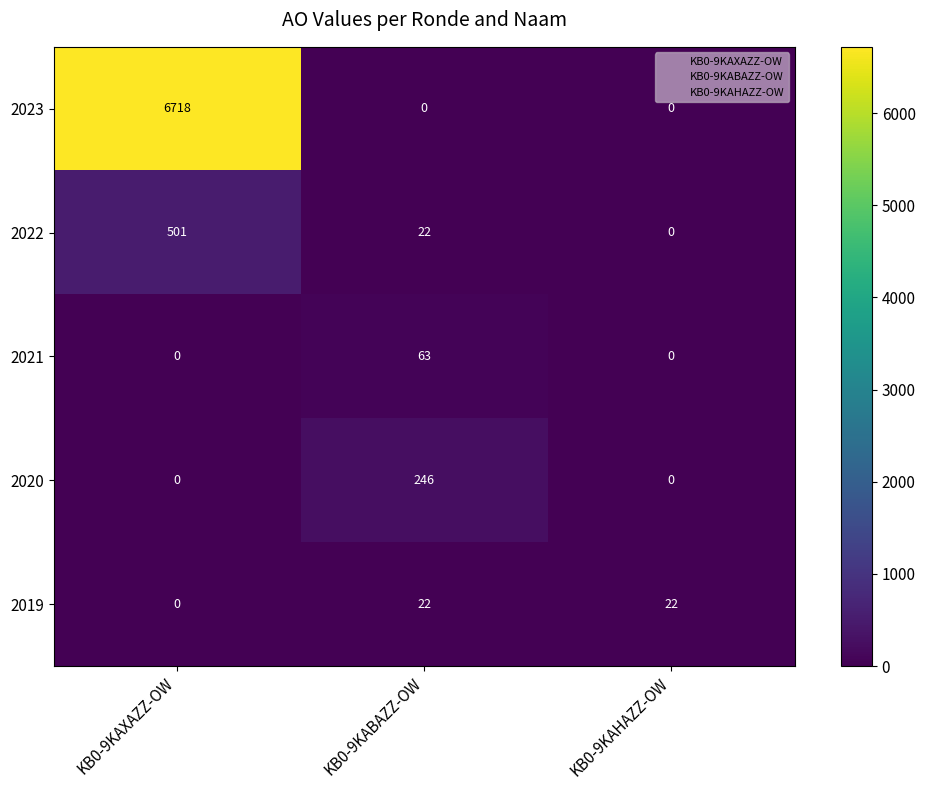

At which label does 2022 first exceed 22?

KB0-9KAXAZZ-OW